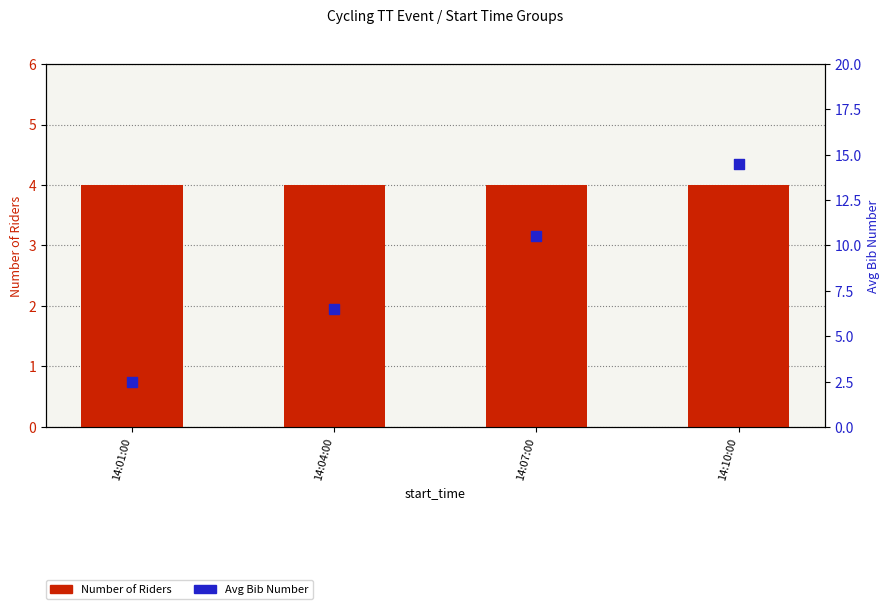

At which category is the sum across all series the highest?

14:10:00